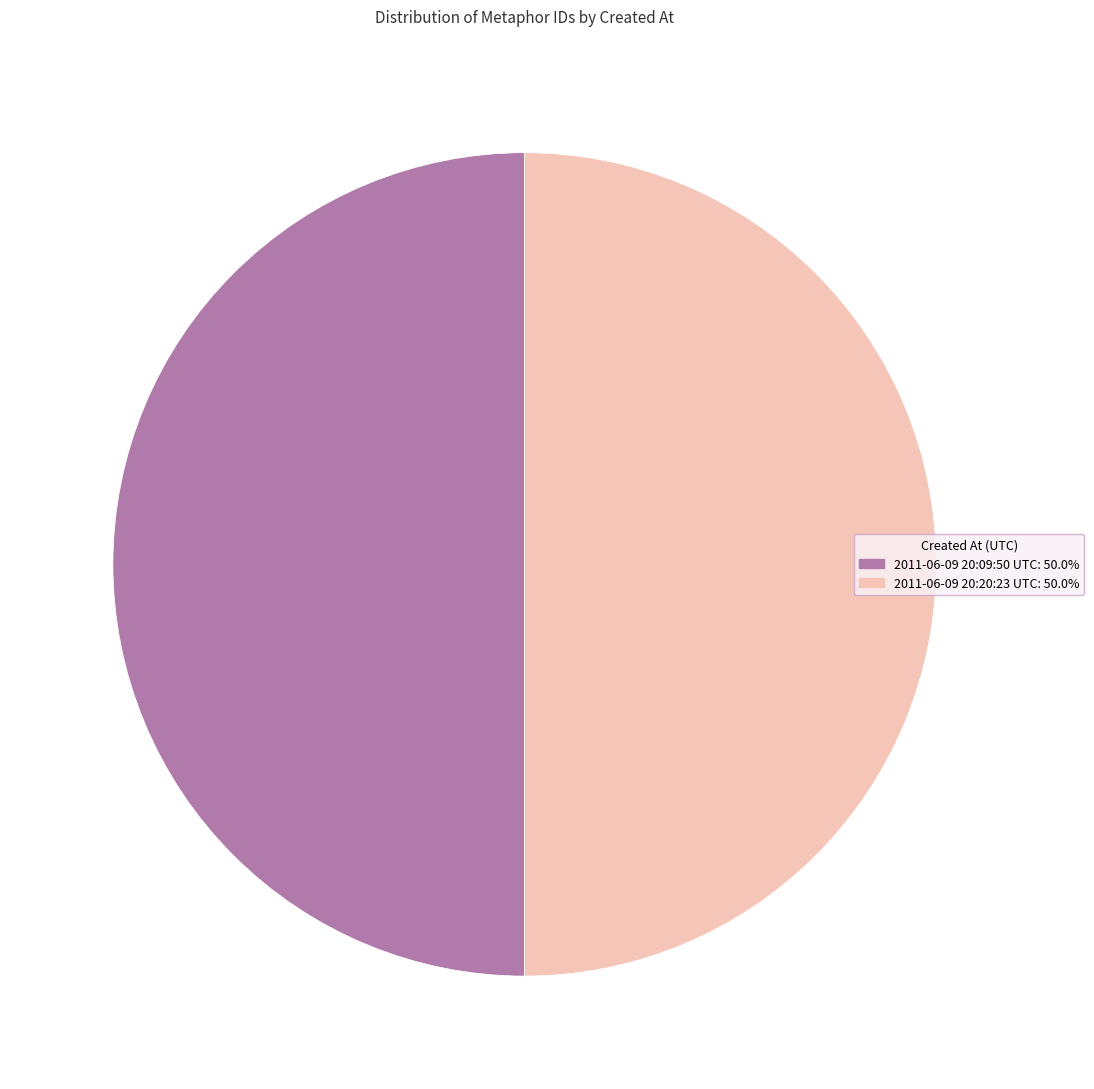

What is the ratio of the value at 2011-06-09 20:09:50 UTC: 50.0% to the value at 2011-06-09 20:20:23 UTC: 50.0%?

1.0